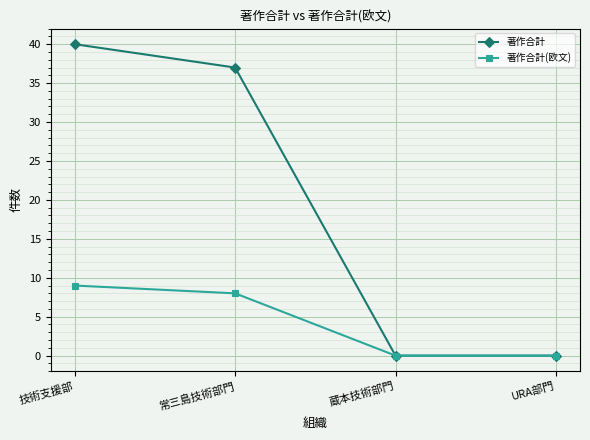

Which series has the largest range (max minus min)?

著作合計